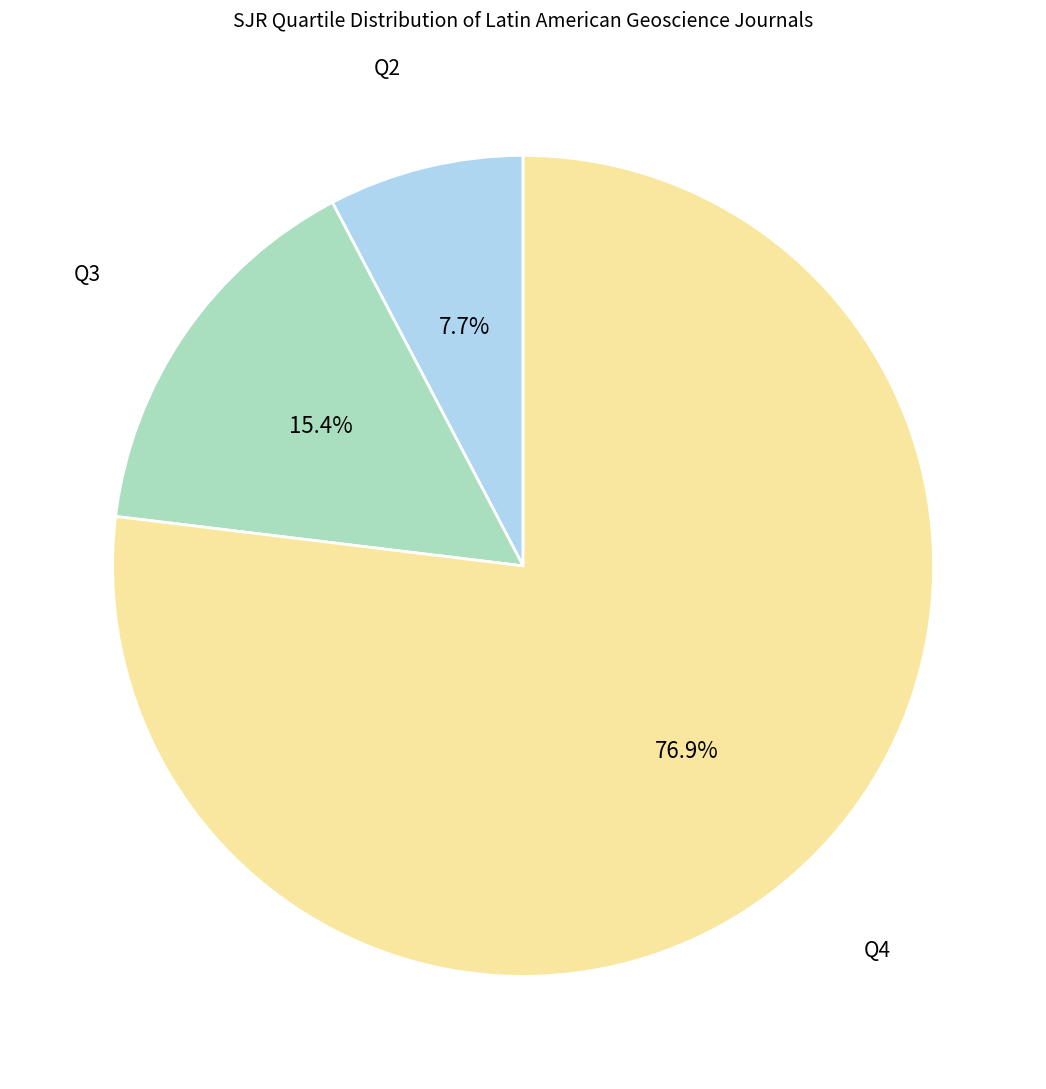

Is there a majority slice in this chart?

Yes